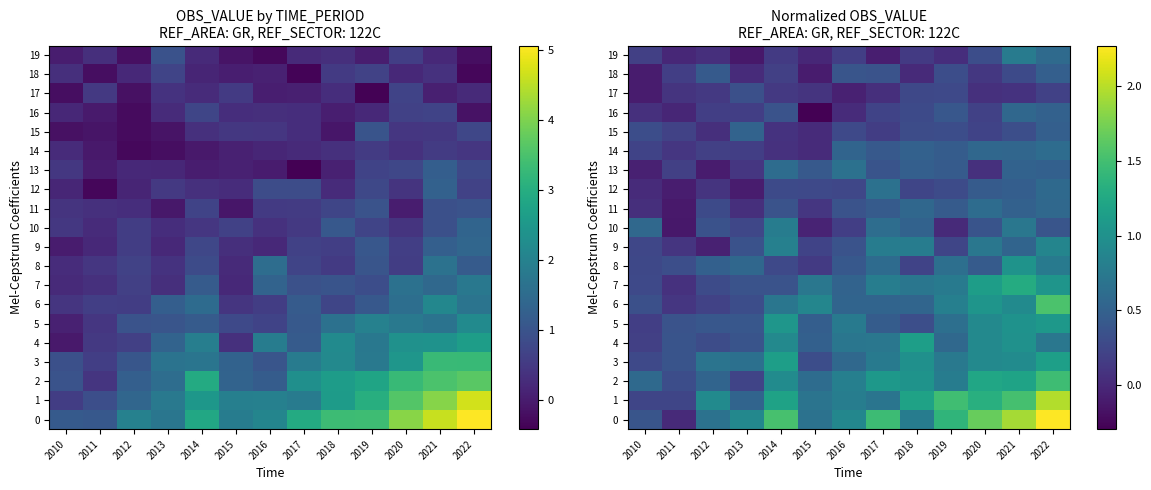

What is the difference between the maximum and minimum values in the 17 series?

0.4